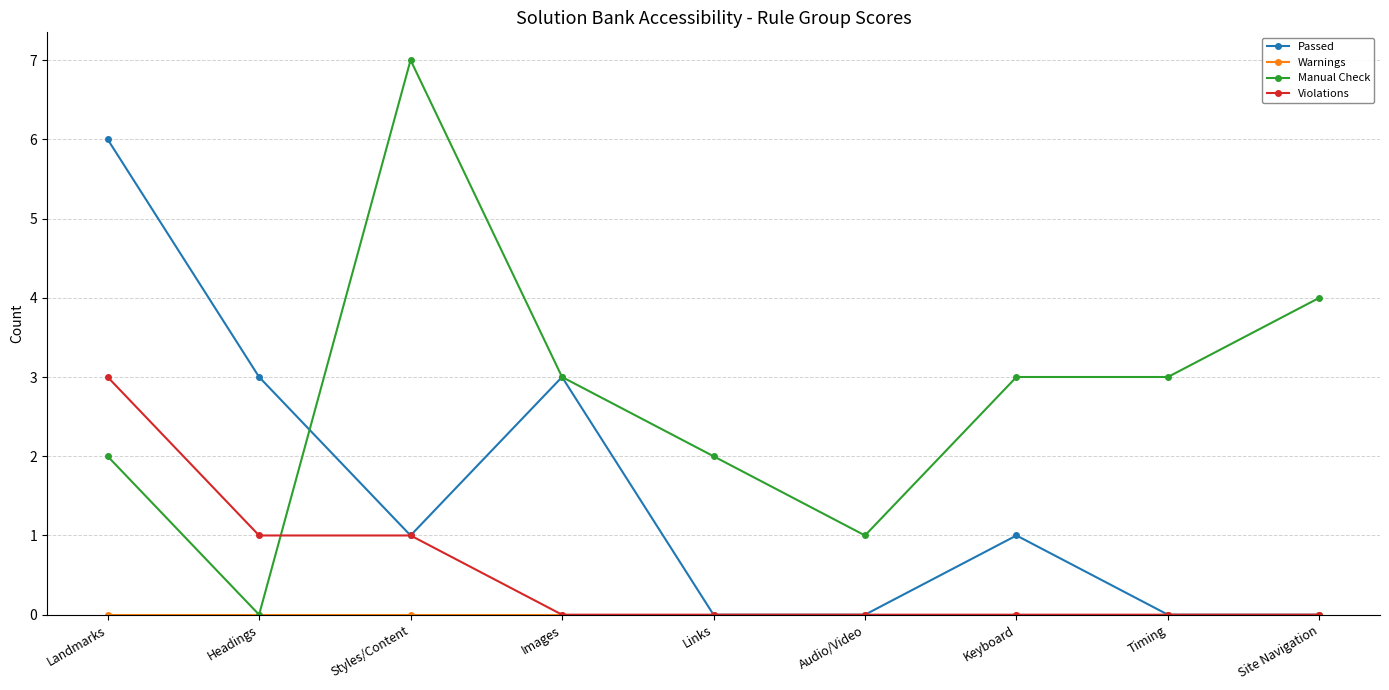

True or false: Manual Check and Violations cross at least once.

True